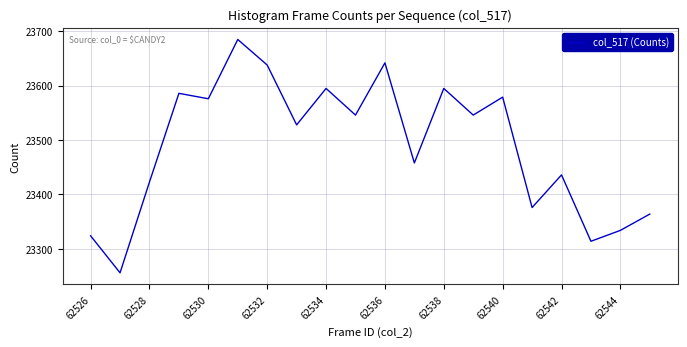

True or false: the data has more than 0 interior local peaks.

True